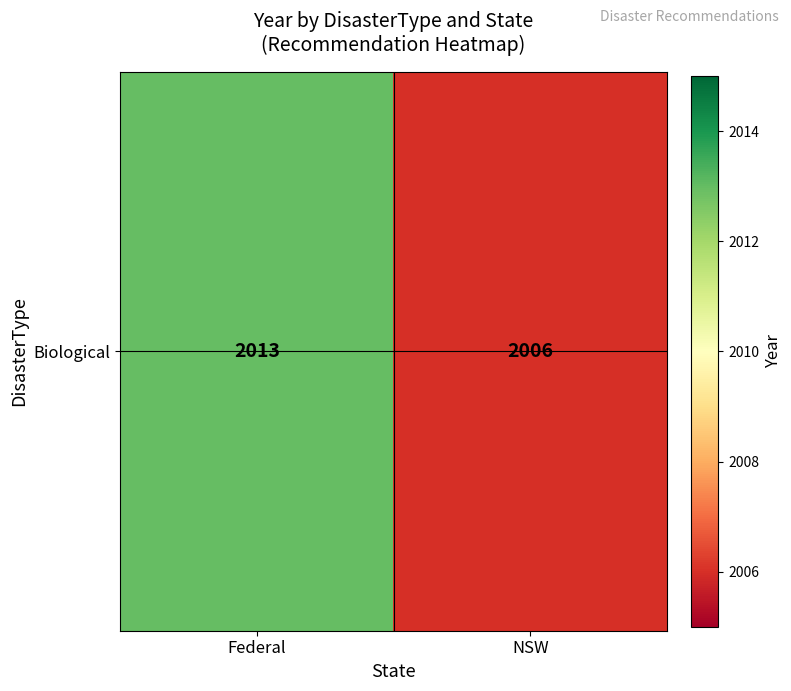

Reading left to right, what are all the values shown in this chart?

Federal=2013	NSW=2006